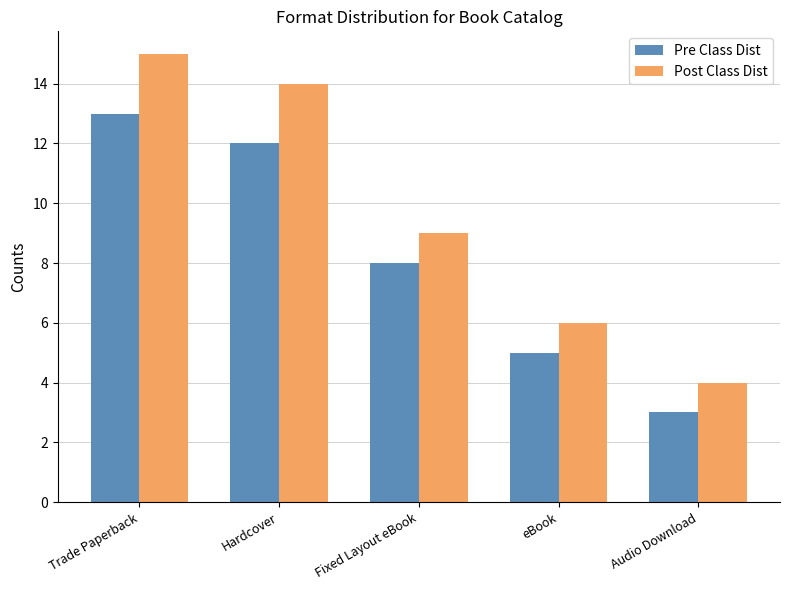

What is the label of the 3rd bar from the left?

Fixed Layout eBook